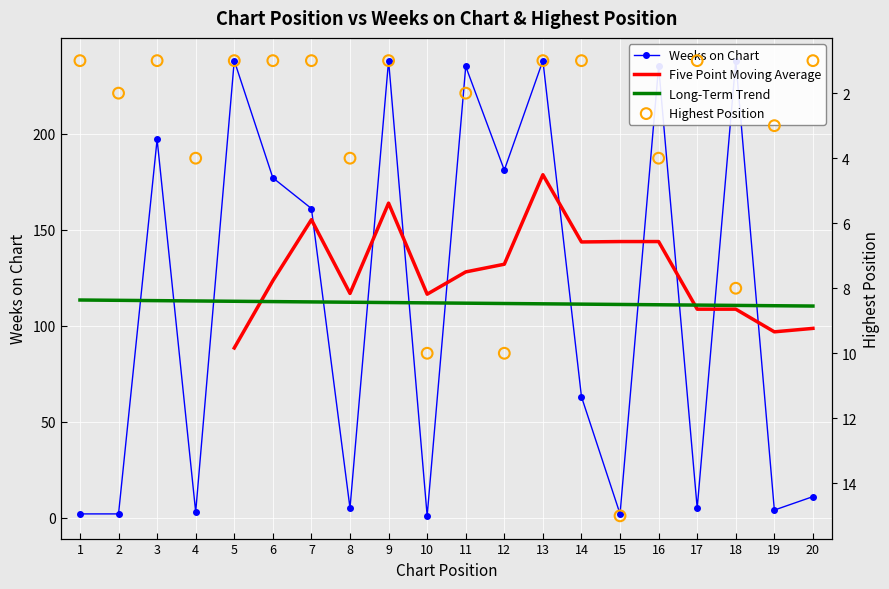

Is the value of Posicion mas alta at 13 greater than the value of Weeks on Chart at 9?

No